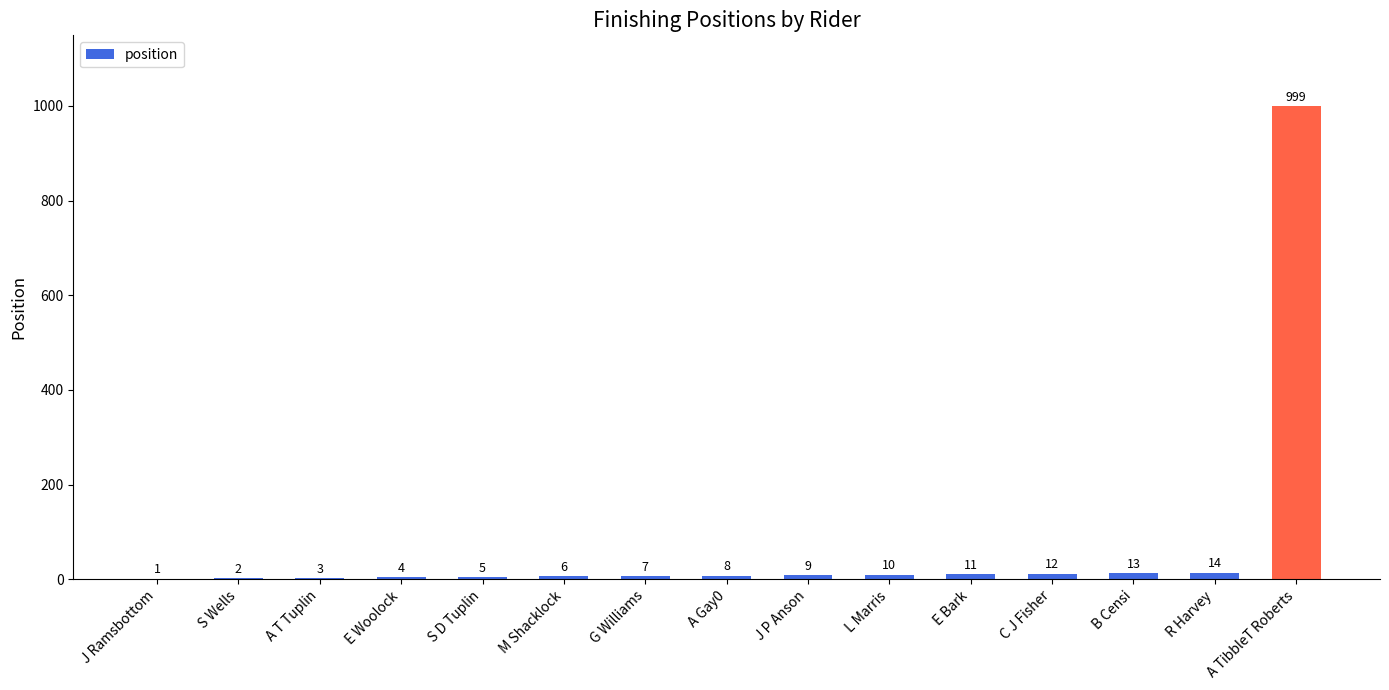

At which label is the value closest to 500?

R Harvey